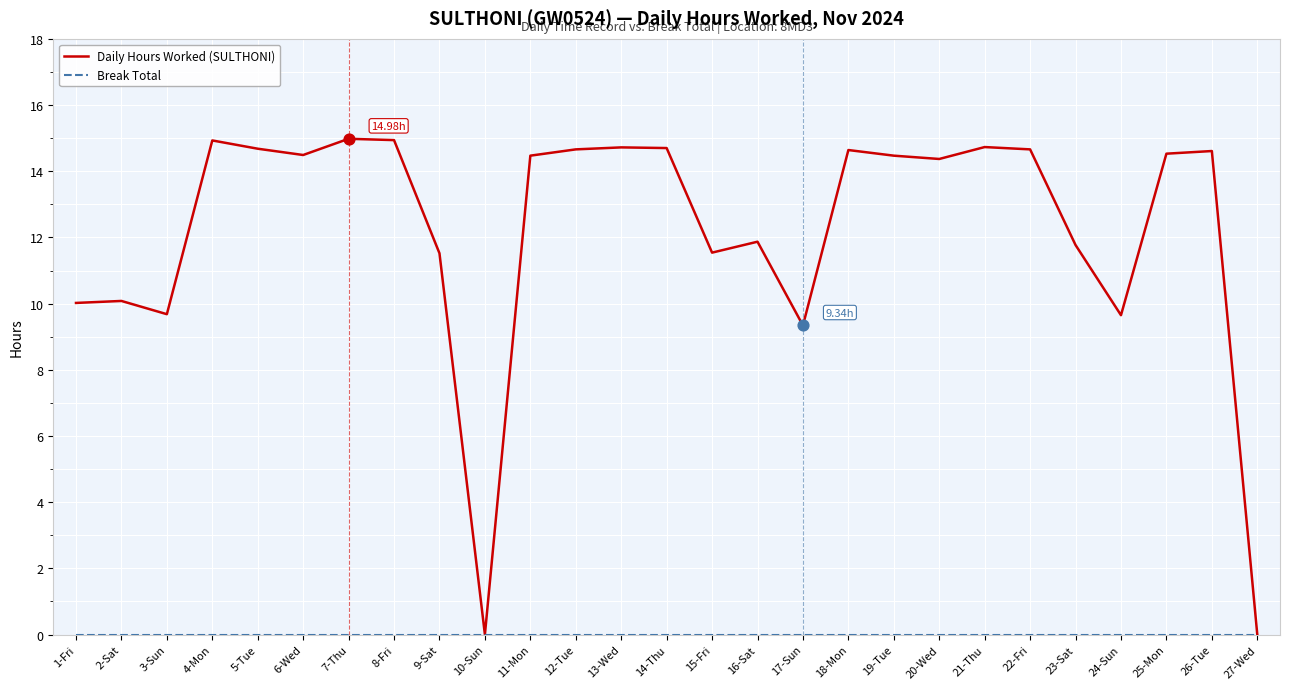

What is the total value across all series at 16-Sat?

11.9